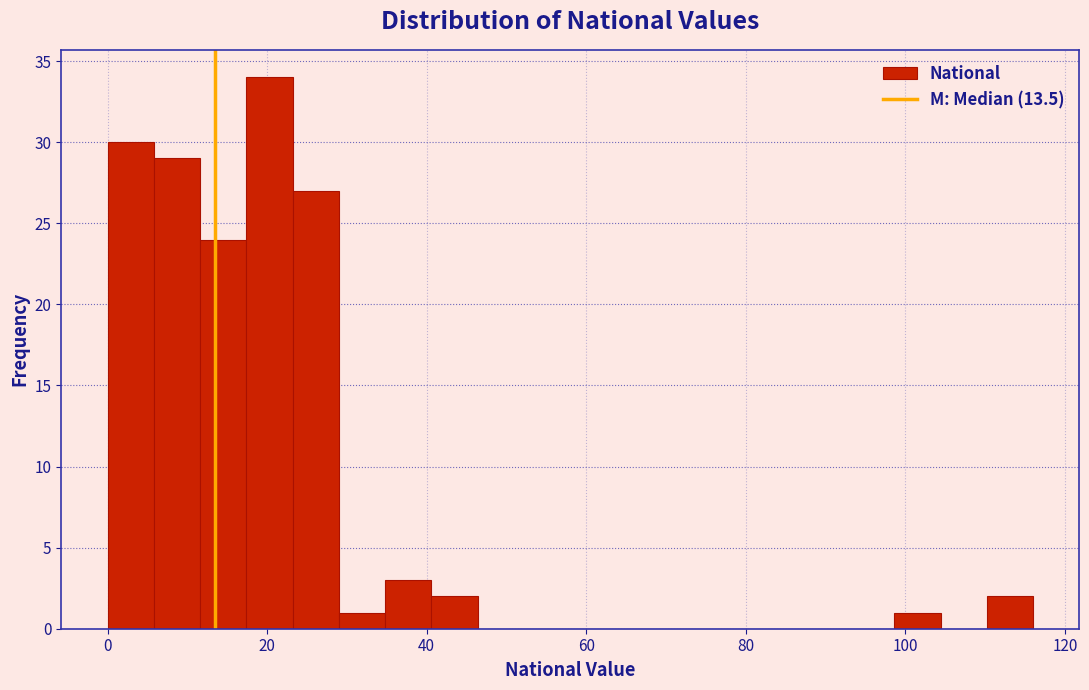

Around what value on the x-axis is the tallest bar? Give the approximate position of its centre, as read against the axis.

20